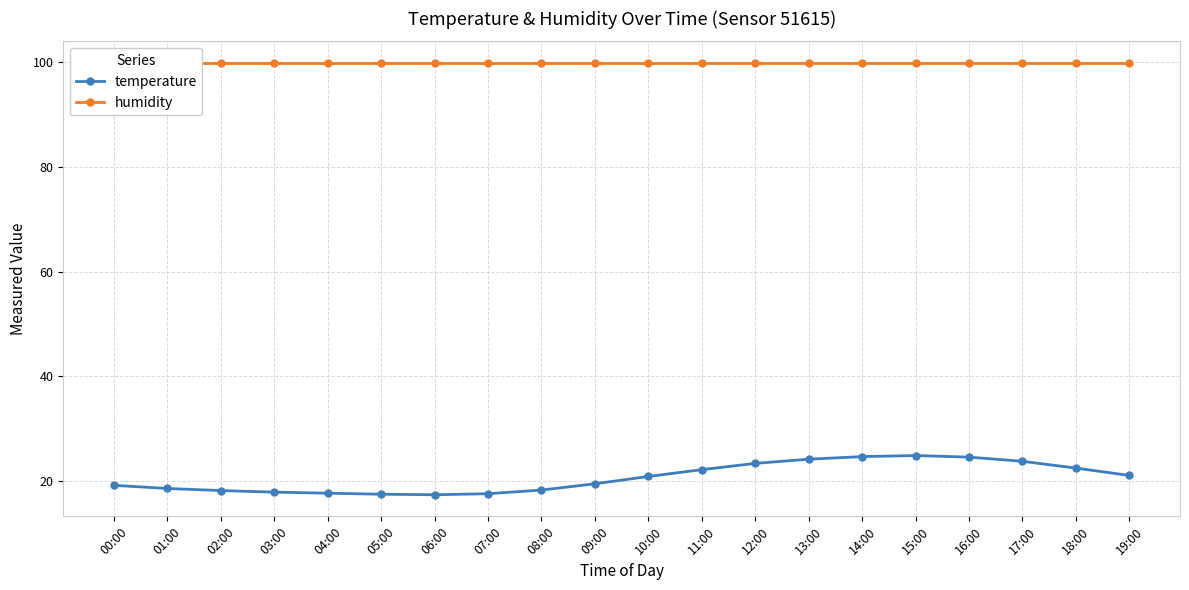

True or false: temperature and humidity cross at least once.

False